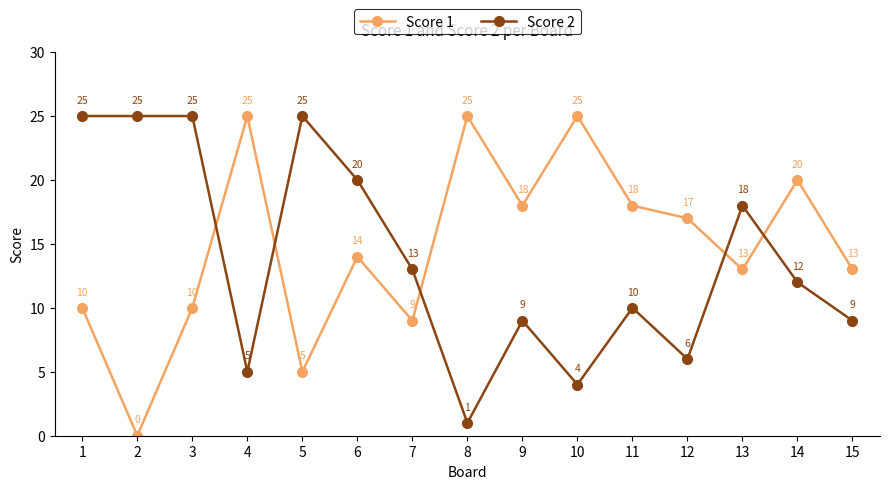

Which series has the largest total across all categories?

Score 1